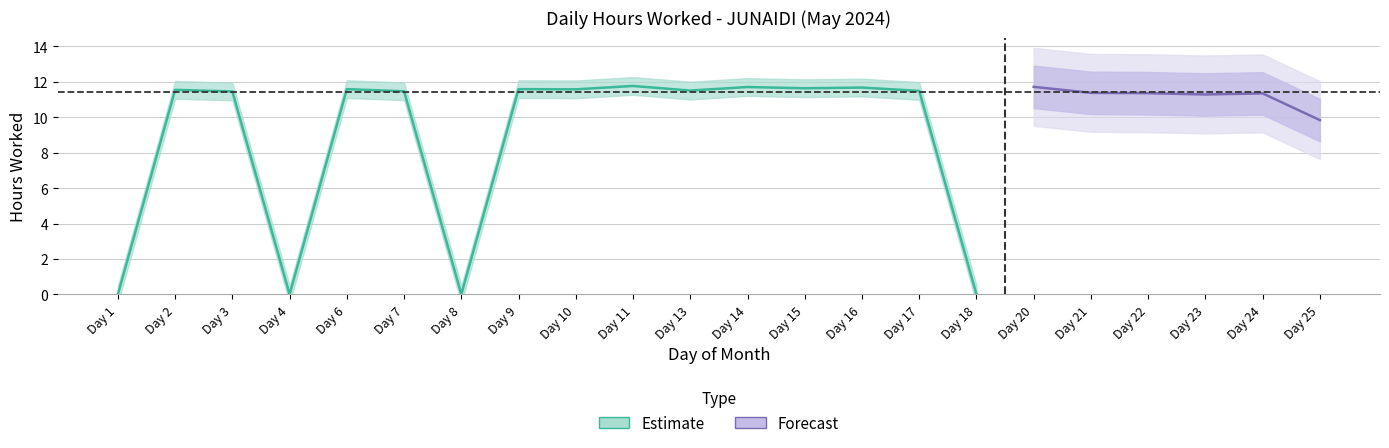

Between 6 and 21, which is larger?

6